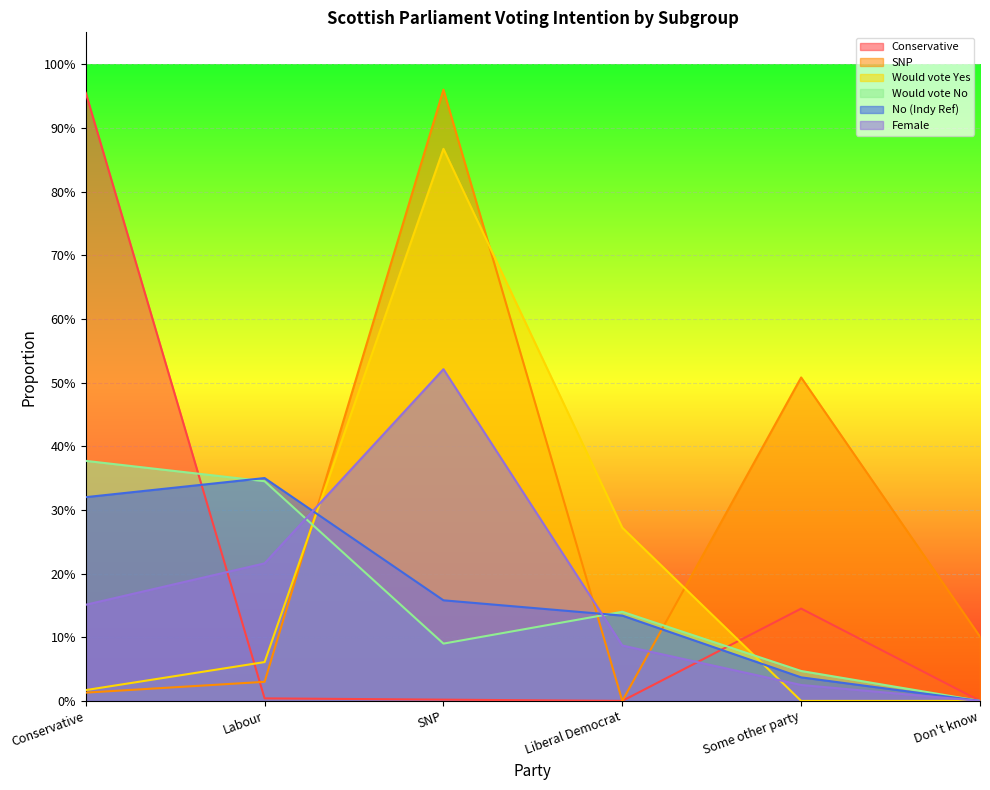

What is the label of the 4th point from the left?

Liberal Democrat